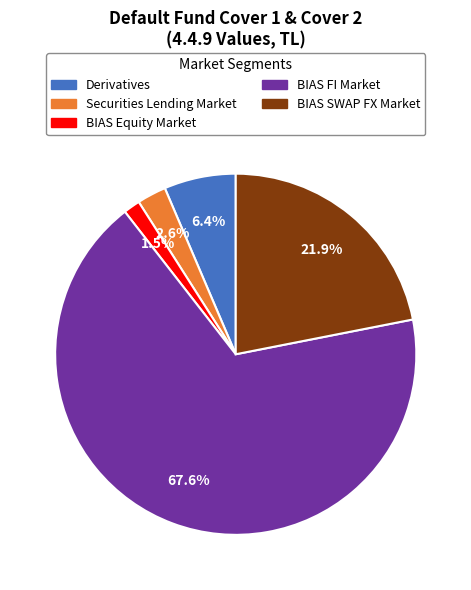

Does any single category account for the majority?

Yes